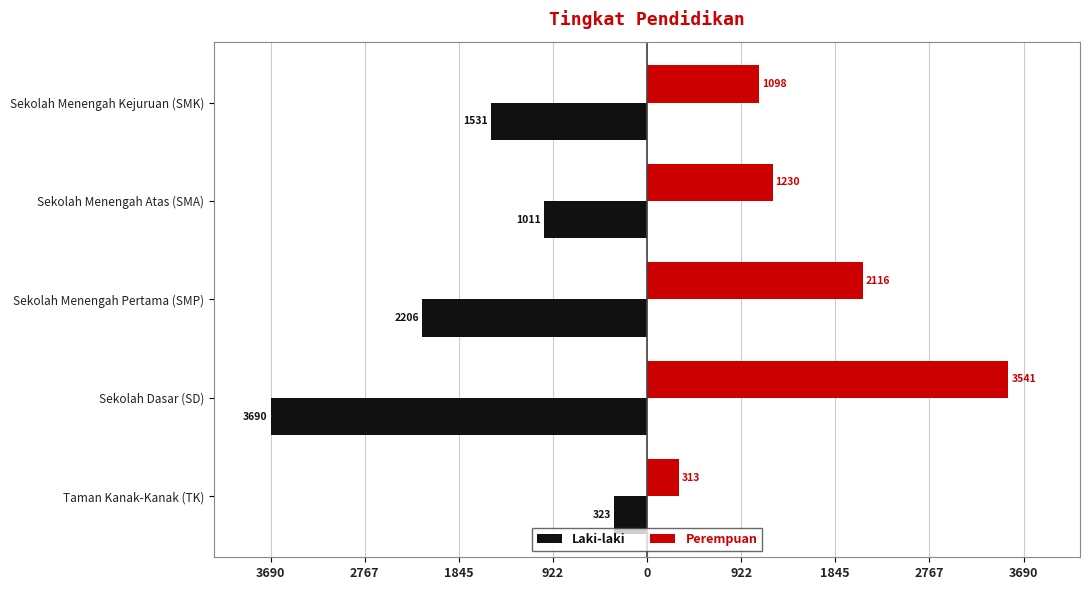

What are all the series names shown in the legend?

Laki-laki, Perempuan